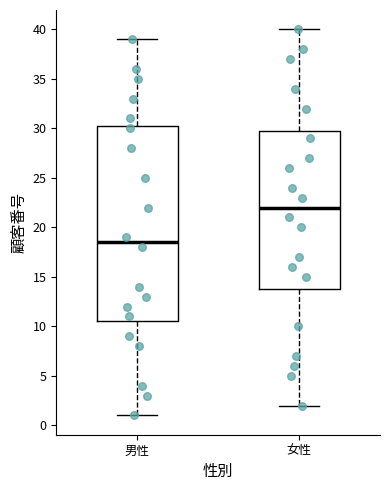

Reading left to right, read every box against the y-axis: the position of its median line, the range the box covers, and the ends of its whiskers. The values are not printed on the chart, so give them approximately, as read against the axis.

男性: median 18.5, box 10.5 to 30.5, whiskers 1.0 to 39.0
女性: median 22.0, box 14.0 to 30.0, whiskers 2.0 to 40.0